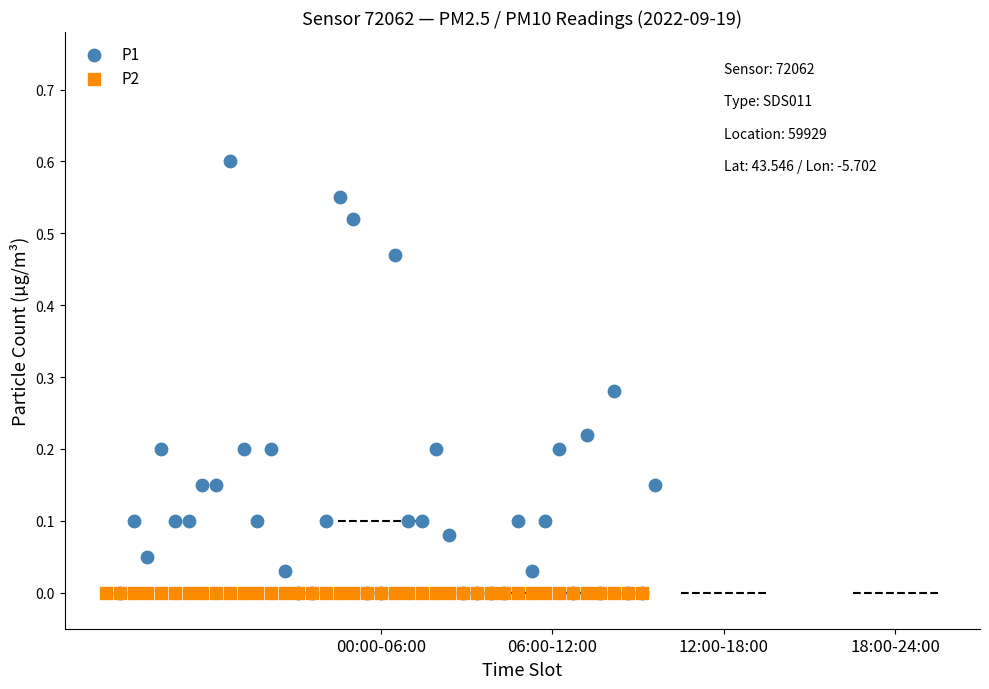

Which series contains the highest Y value?

P1